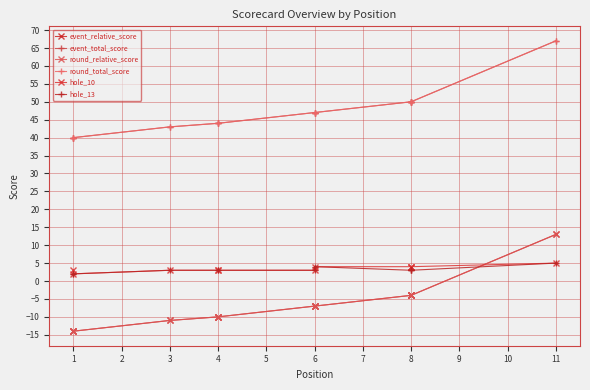

What is the minimum value for hole_10?

2